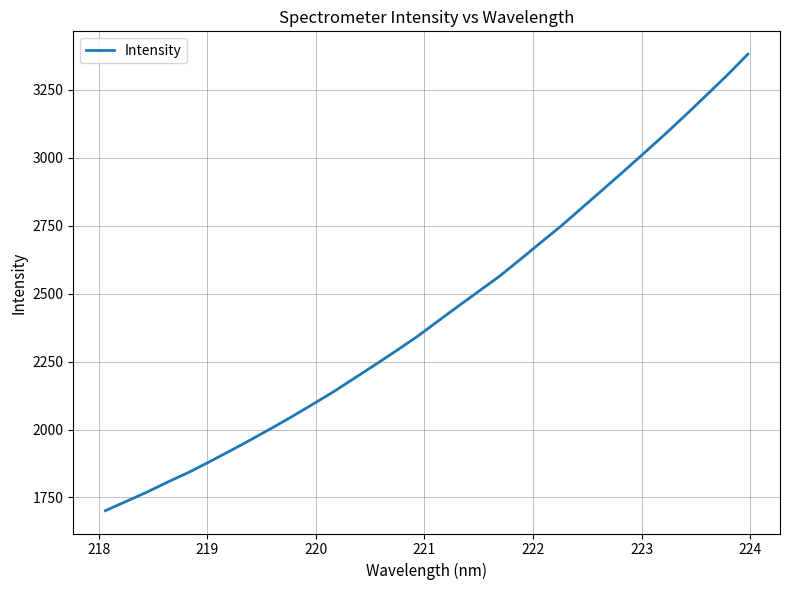

What is the difference between the second highest and second lowest values?

1569.3